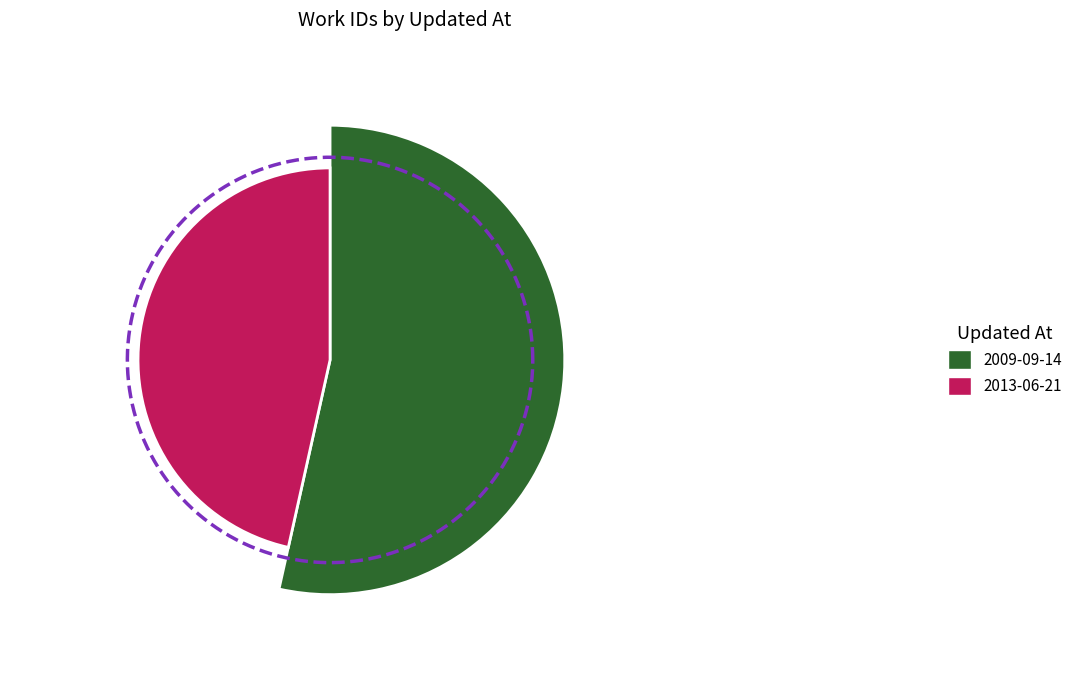

To the nearest percent, what is the difference between the largest and smallest slice percentages?

7%